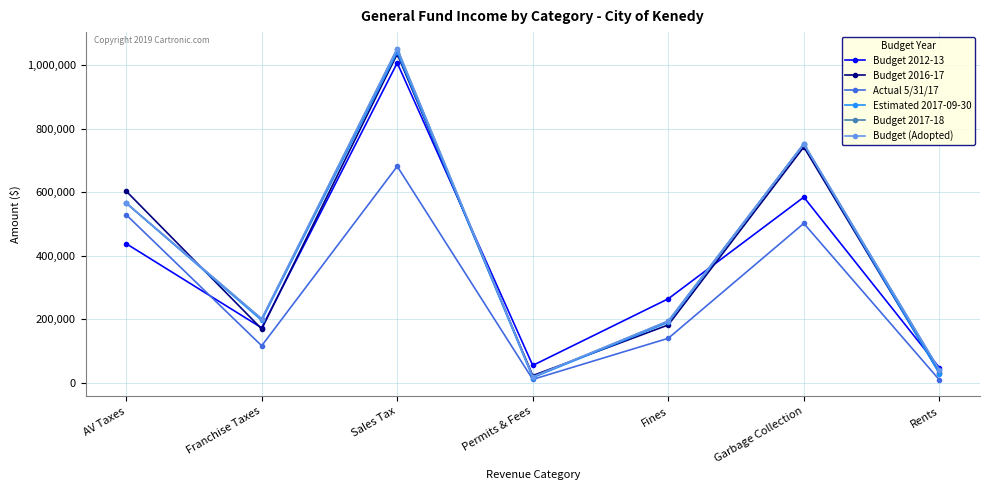

What is the average value of the Budget 2016-17 series?

397518.1